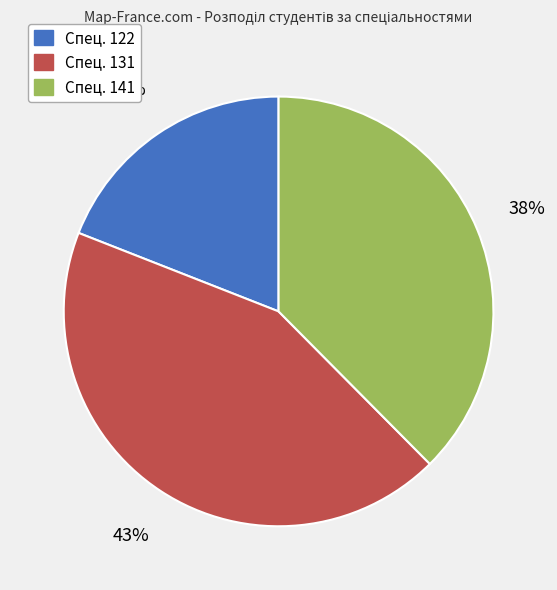

Is there a majority slice in this chart?

No